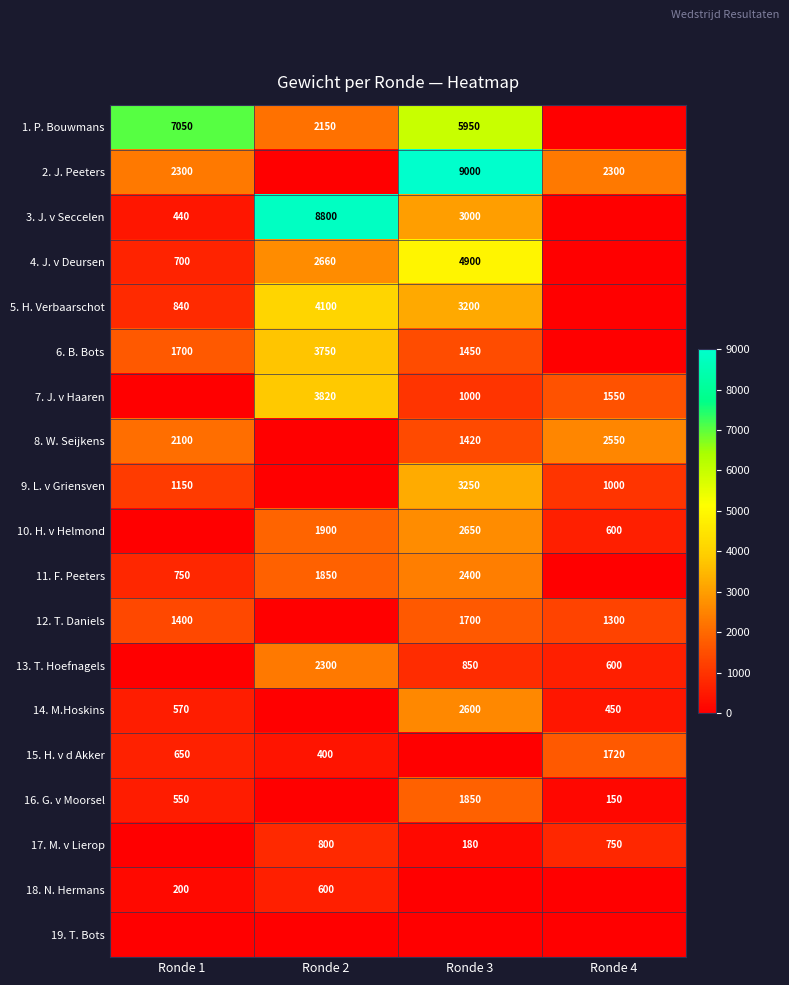

True or false: 6. B. Bots has a value of 3750 at Ronde 2.

True